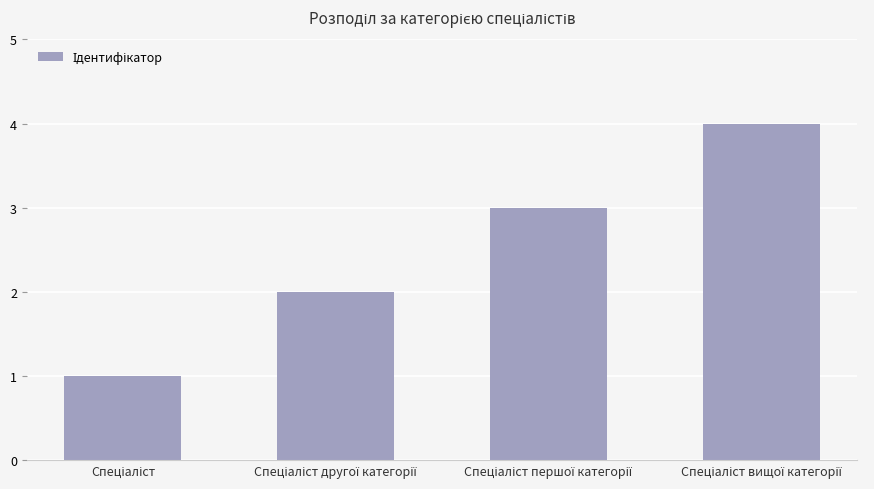

What is the maximum value shown in the chart?

4